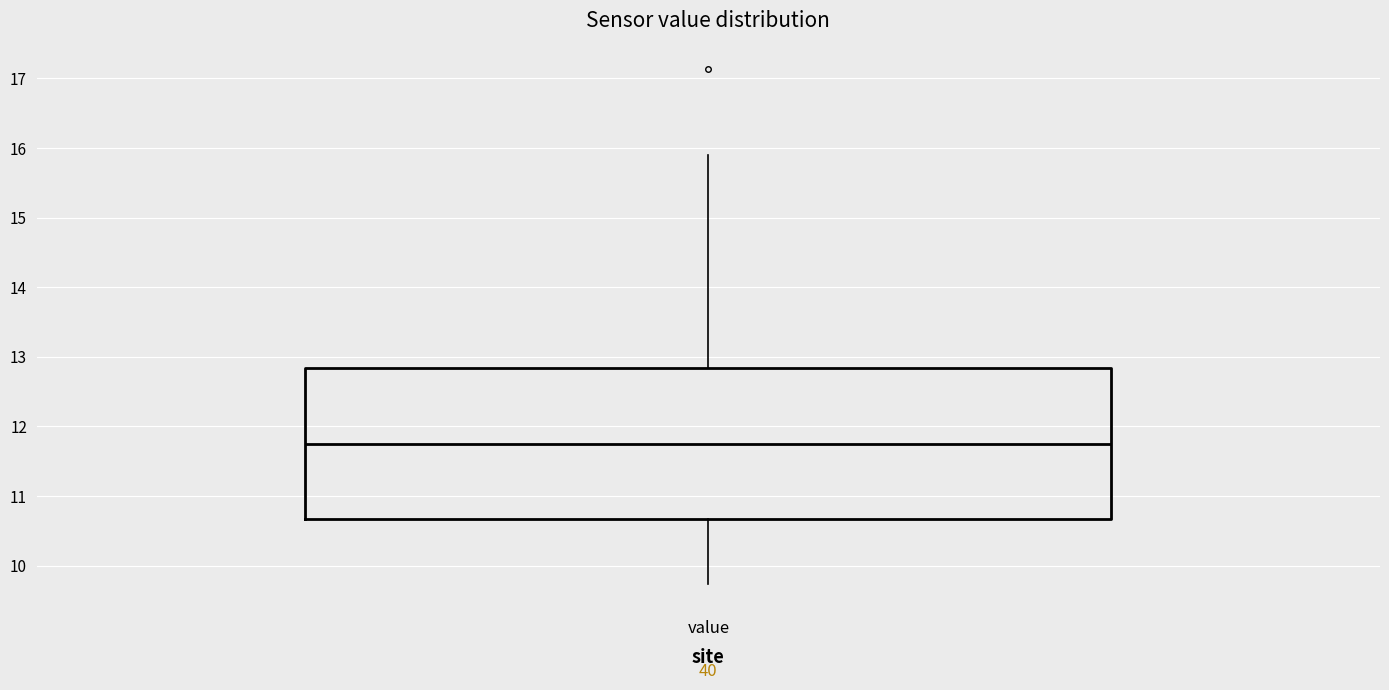

Read this box plot against the y-axis: the position of the median line, the range covered by the box, and the ends of both whiskers. The values are not printed on the chart, so give them approximately, as read against the axis.

median 11.8, box 10.7 to 12.8, whiskers 9.7 to 15.9